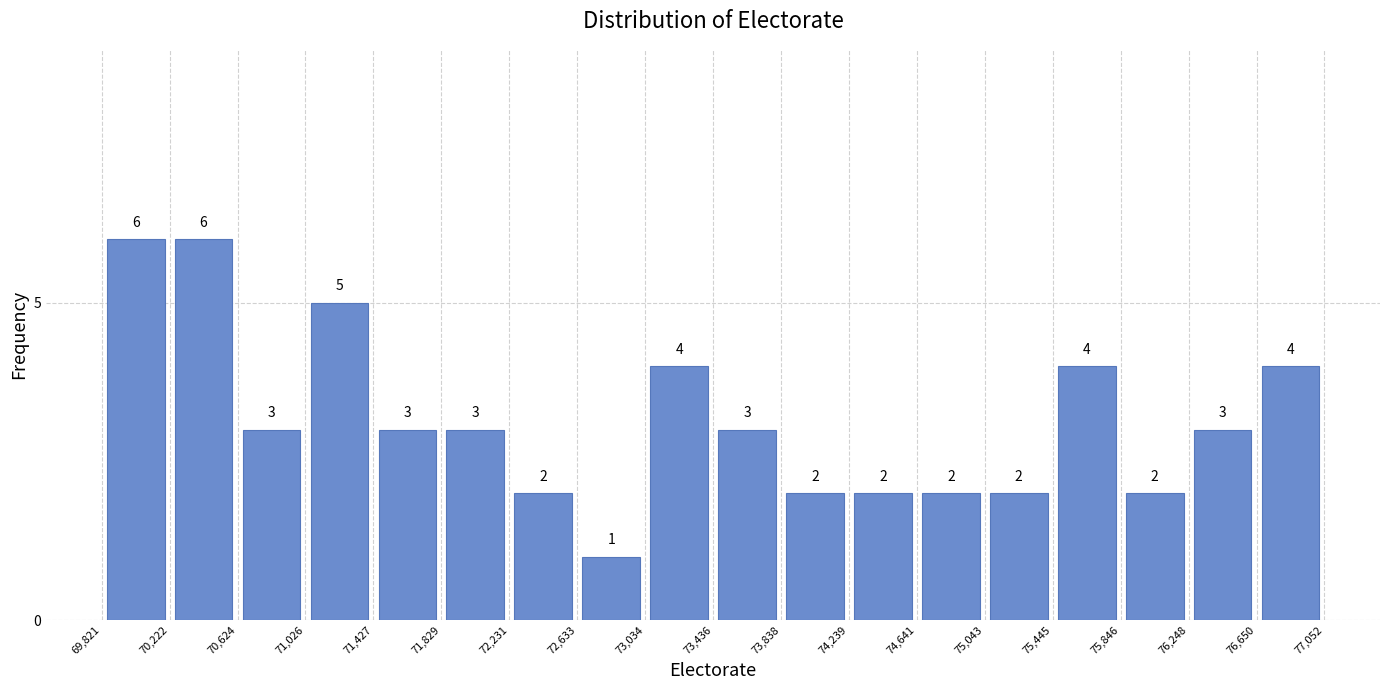

Reading left to right, transcribe this chart: for each bar, give the range it covers on the x-axis and its height.

69,821 to 70,222: 6
70,222 to 70,624: 6
70,624 to 71,026: 3
71,026 to 71,427: 5
71,427 to 71,829: 3
71,829 to 72,231: 3
72,231 to 72,633: 2
72,633 to 73,034: 1
73,034 to 73,436: 4
73,436 to 73,838: 3
73,838 to 74,239: 2
74,239 to 74,641: 2
74,641 to 75,043: 2
75,043 to 75,445: 2
75,445 to 75,846: 4
75,846 to 76,248: 2
76,248 to 76,650: 3
76,650 to 77,052: 4